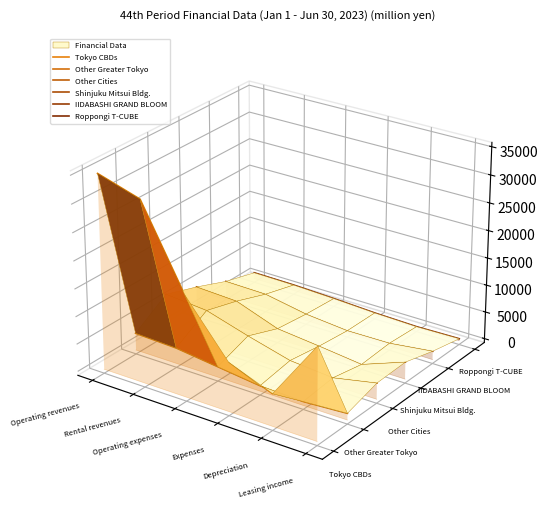

Which series has the largest total across all categories?

Tokyo CBDs